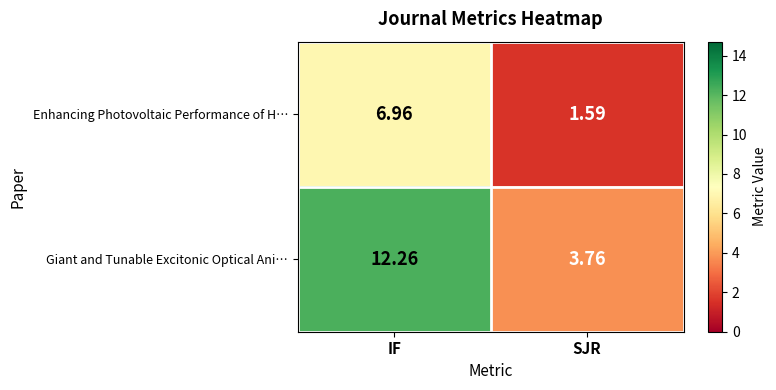

At which label is Enhancing Photovoltaic Performance of H… closest to 4?

SJR